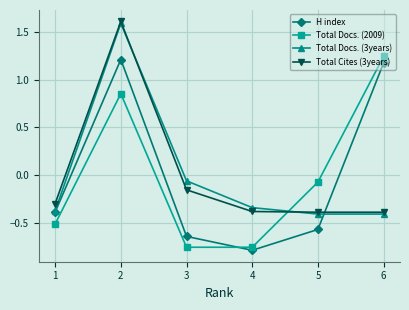

Is it true that Total Docs. (2009) equals -0.5 at 1?

True